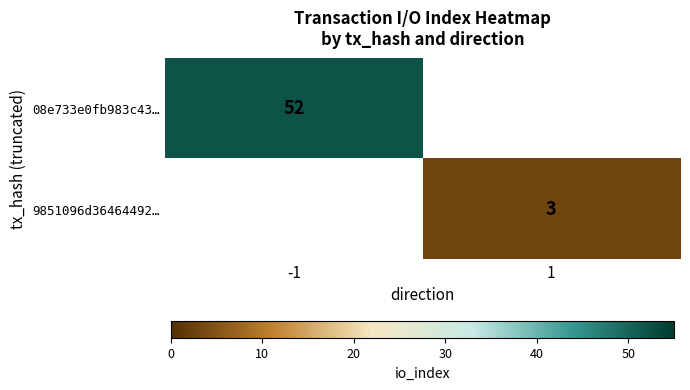

Is the value of 08e733e0fb983c43… at -1 greater than the value of 9851096d36464492… at 1?

Yes